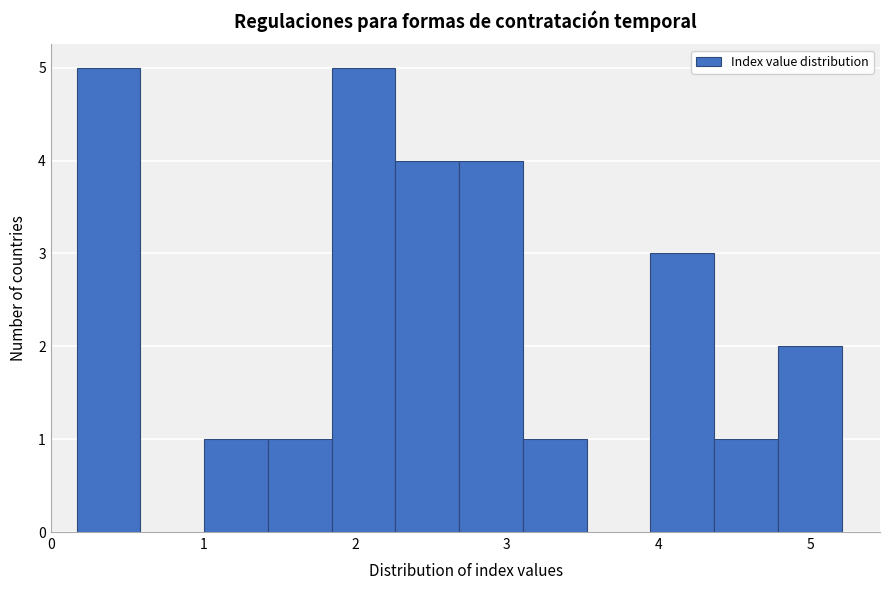

Reading left to right, list every bar in this chart as the range it spans on the x-axis followed by its height. Neither the bar edges nor the heights are printed on the chart, so give them approximately, as read against the axes.

0.2 to 0.6: 5
0.6 to 1.0: 0
1.0 to 1.4: 1
1.4 to 1.8: 1
1.8 to 2.3: 5
2.3 to 2.7: 4
2.7 to 3.1: 4
3.1 to 3.5: 1
3.5 to 3.9: 0
3.9 to 4.4: 3
4.4 to 4.8: 1
4.8 to 5.2: 2